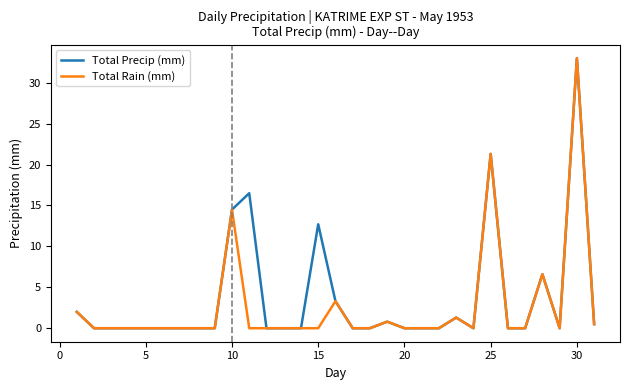

What is the greatest value displayed?

33.0